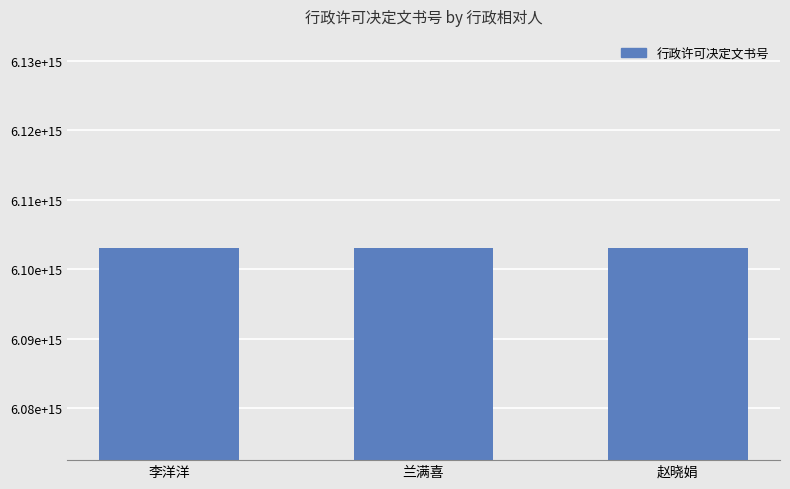

Are the bars horizontal?

No